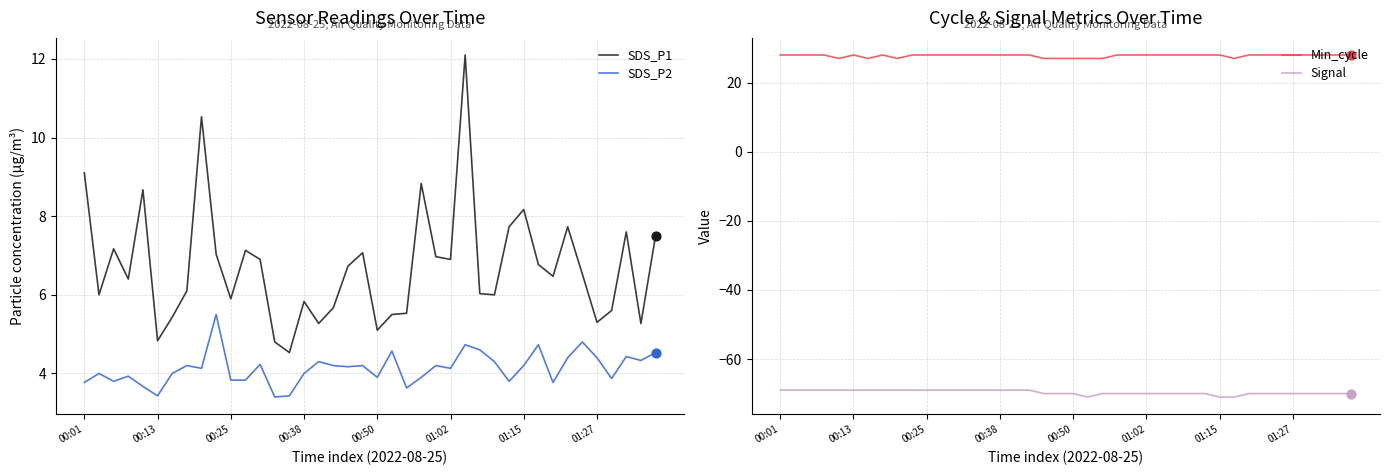

What is the total value across all series at 28?

-31.7